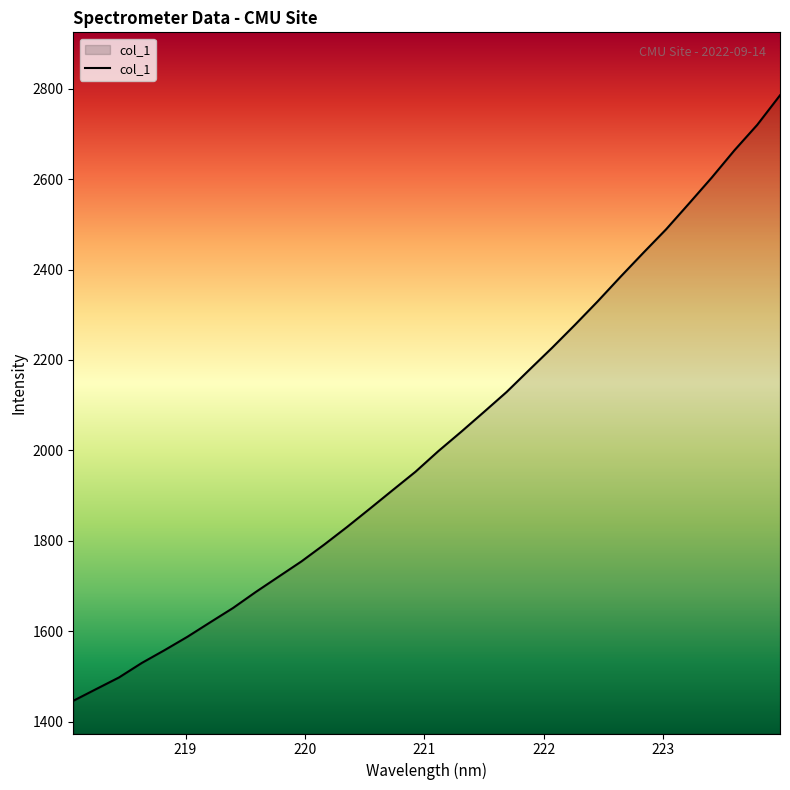

What is the difference between the maximum and minimum values?

1339.3